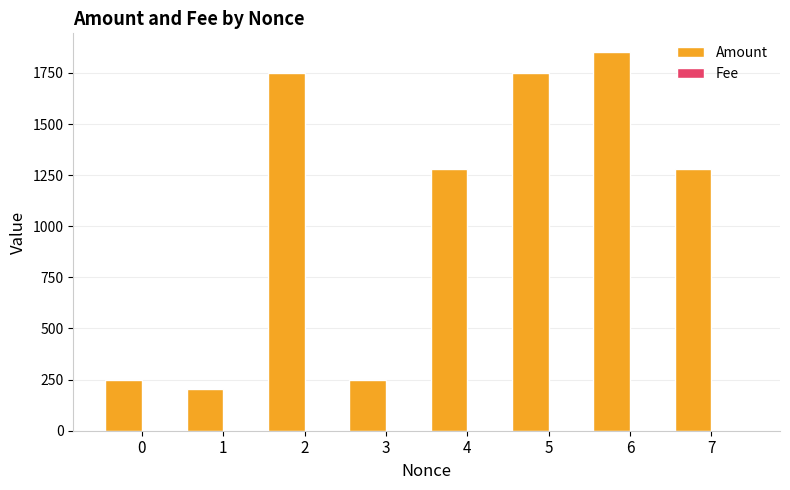

Which series has the largest total across all categories?

Amount